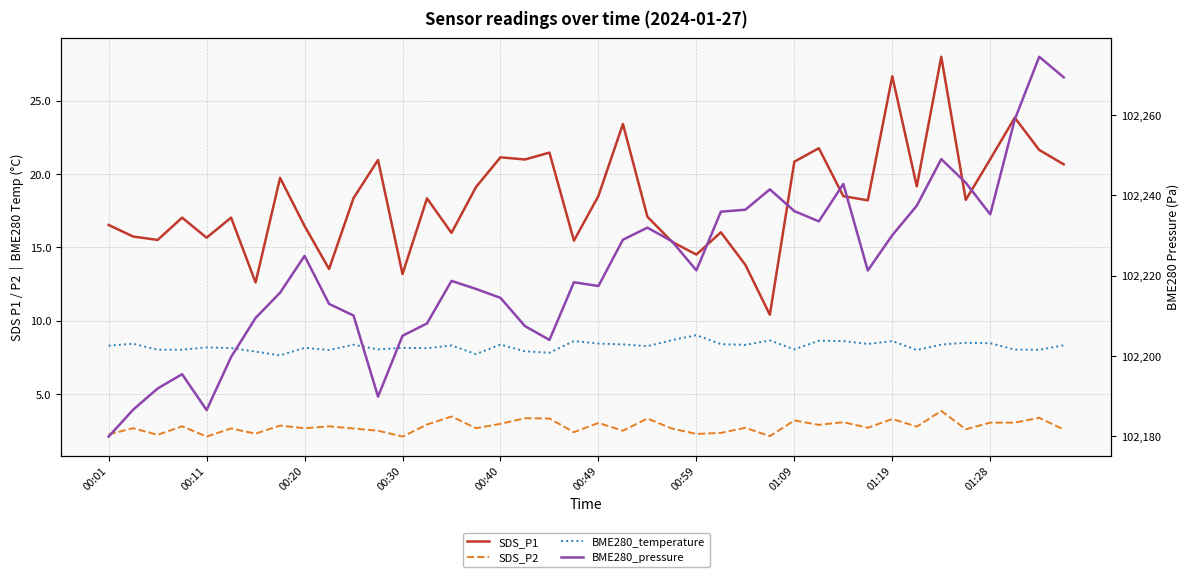

What is the total value across all series at 00:59?

102247.1